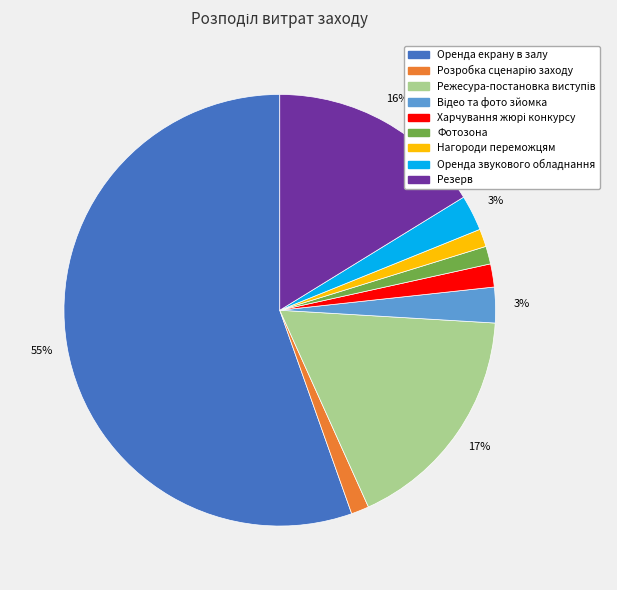

Count the number of slices in the pie.

9